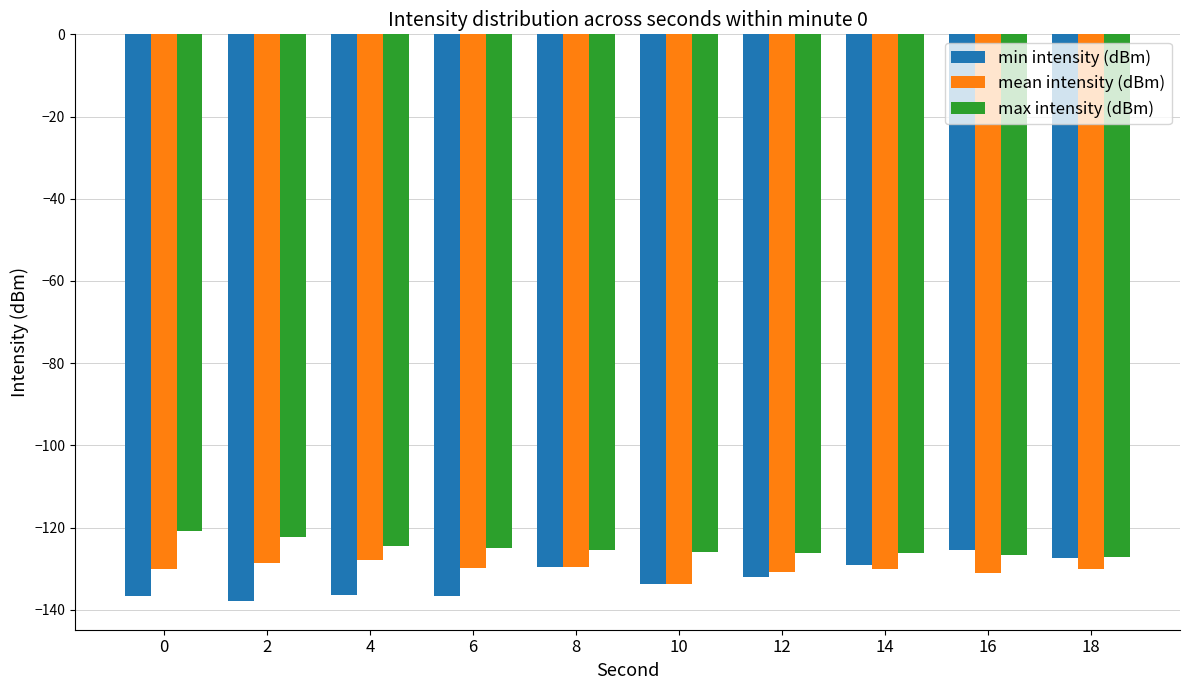

What is the sum of the max intensity (dBm) values at 4 and 8?

-249.9